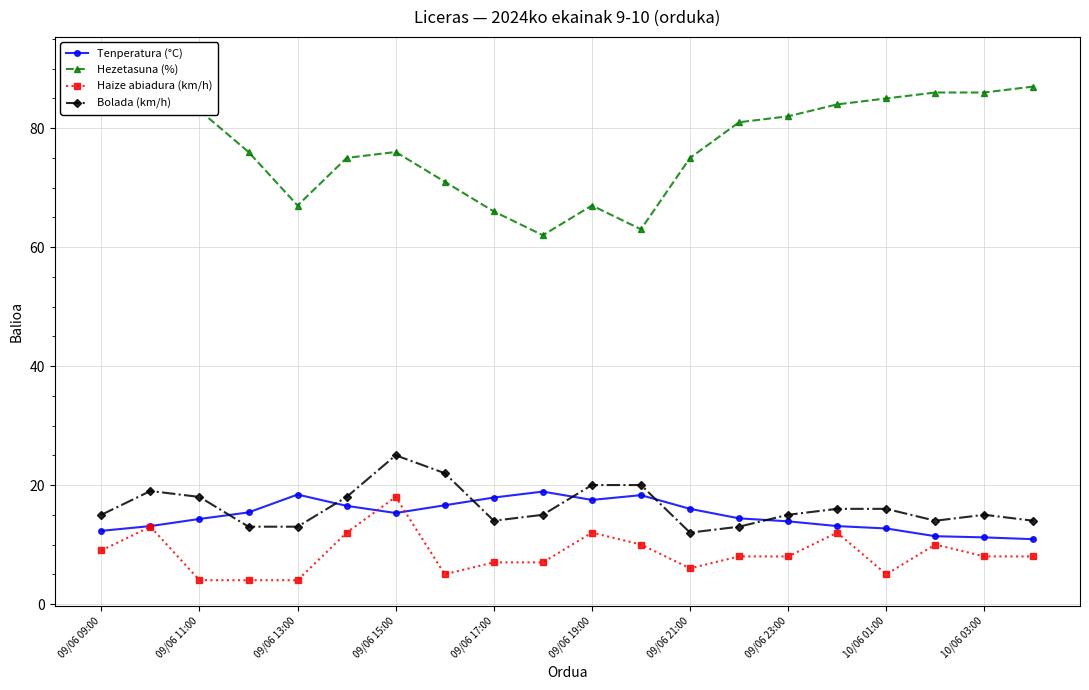

Does the chart display data point markers on the line(s)?

Yes